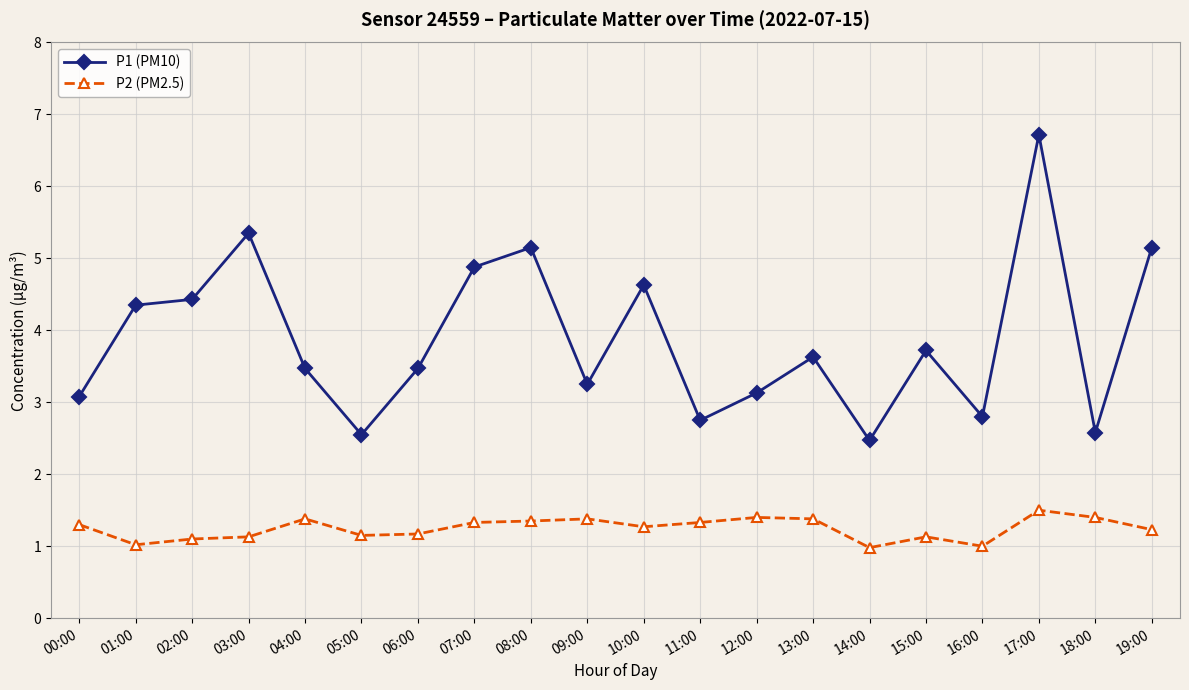

True or false: P1 (PM10) and P2 (PM2.5) intersect in this chart.

False